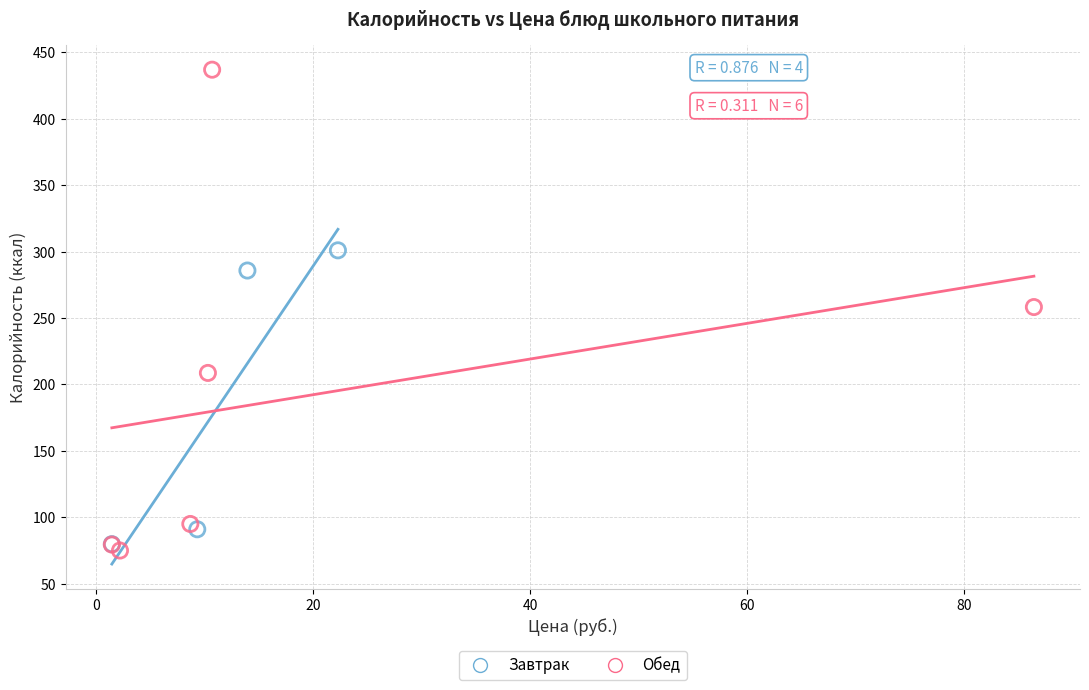

Which series reaches the maximum Y coordinate?

Обед